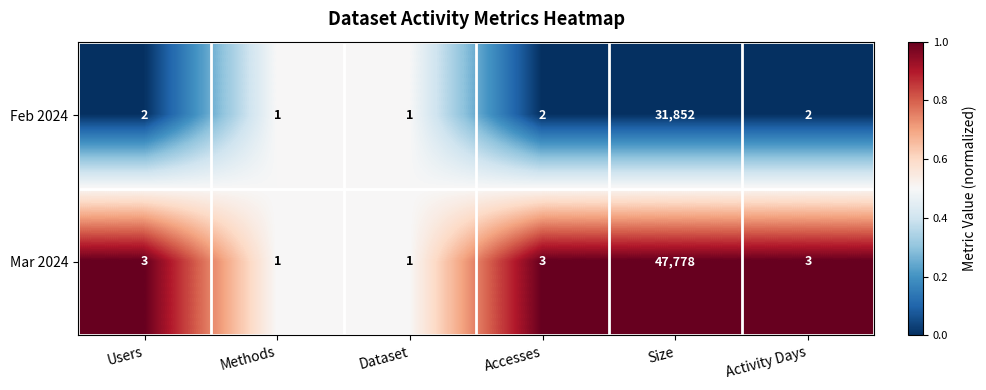

Is it true that Mar 2024 equals 4 at Accesses?

False